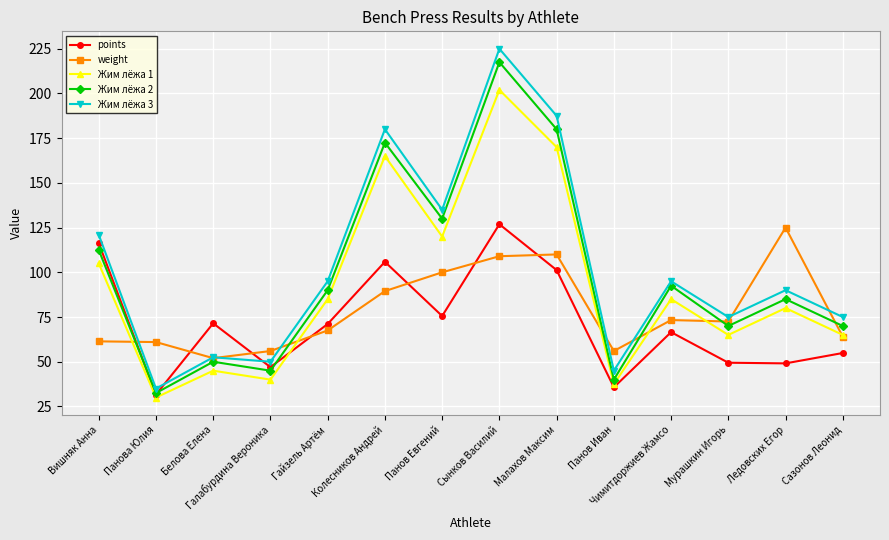

List the series in order of their overall mean, lowest first.

points, weight, Жим лёжа 1, Жим лёжа 2, Жим лёжа 3